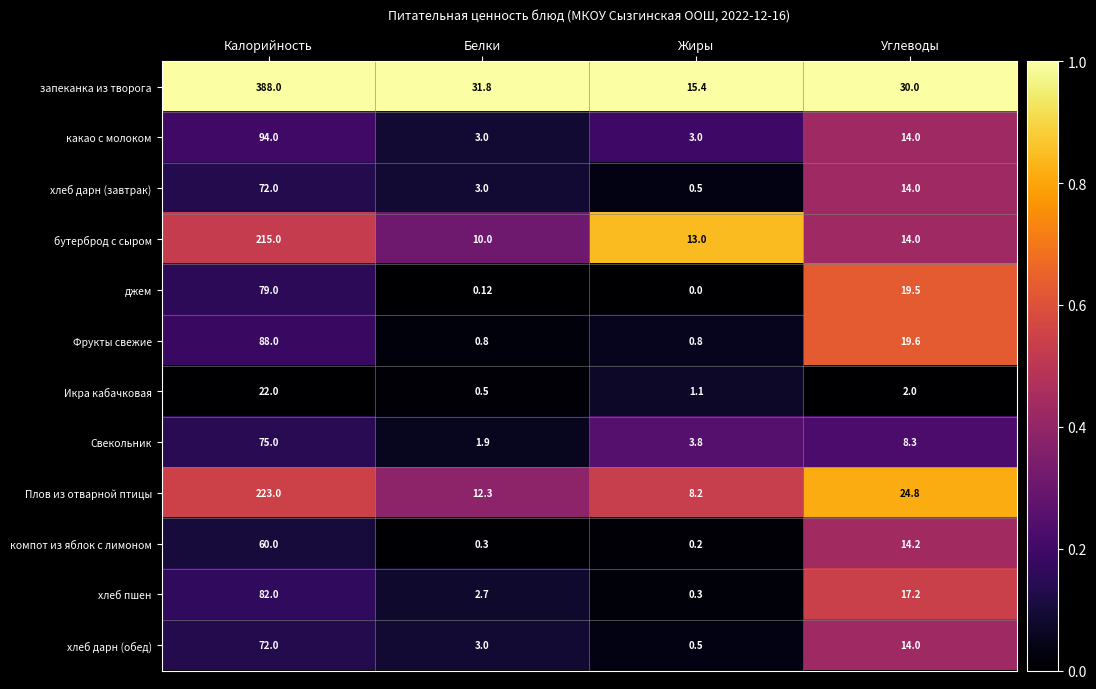

At which category is the sum across all series the highest?

Калорийность